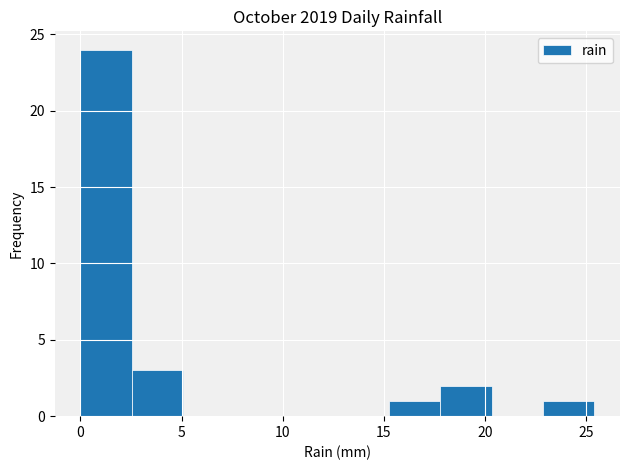

Which range on the x-axis has the tallest bar?

0.0 to 2.5